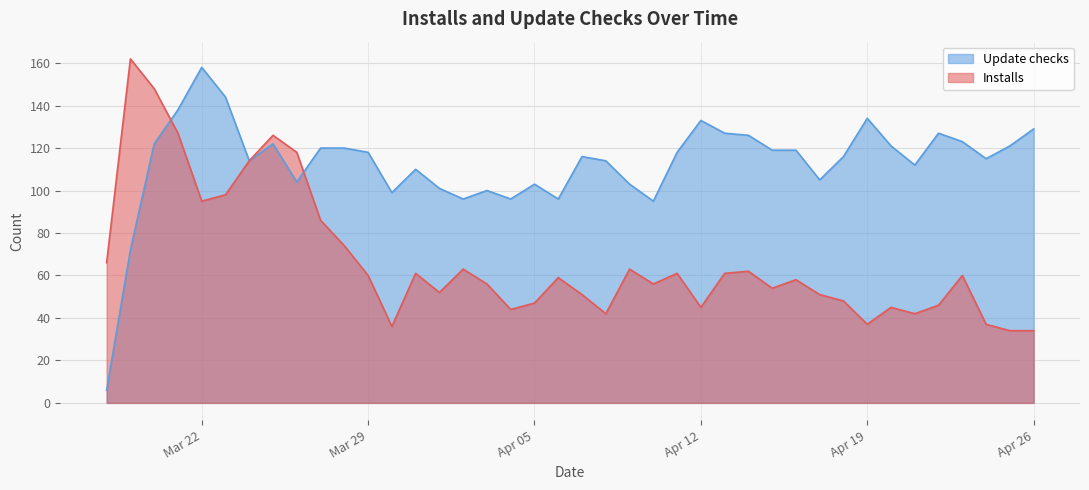

Where do Update checks and Installs first cross each other?

2022-03-20 and 2022-03-21